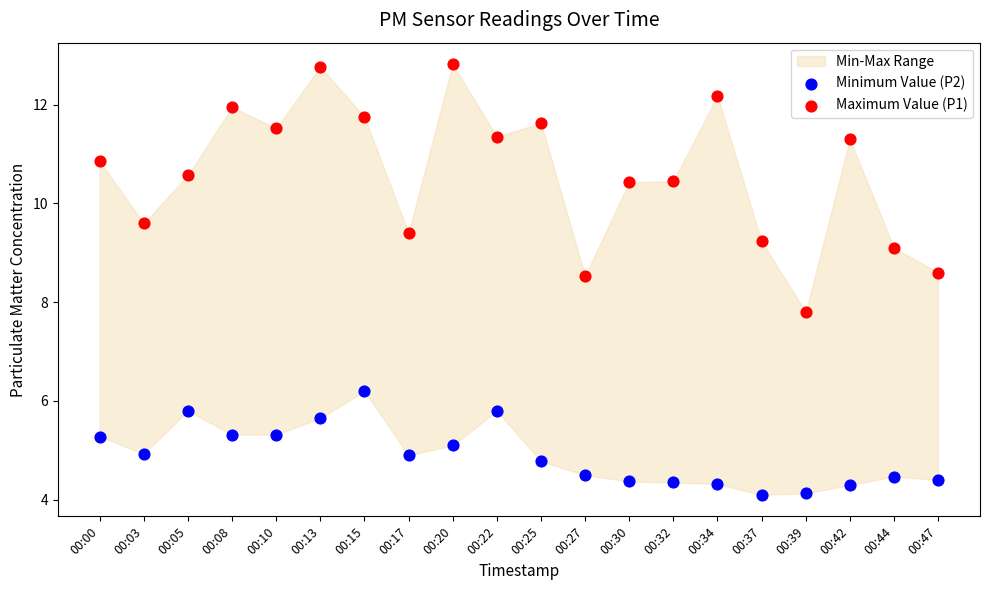

Across all data points, what is the range of Y values (max minus min)?

8.7